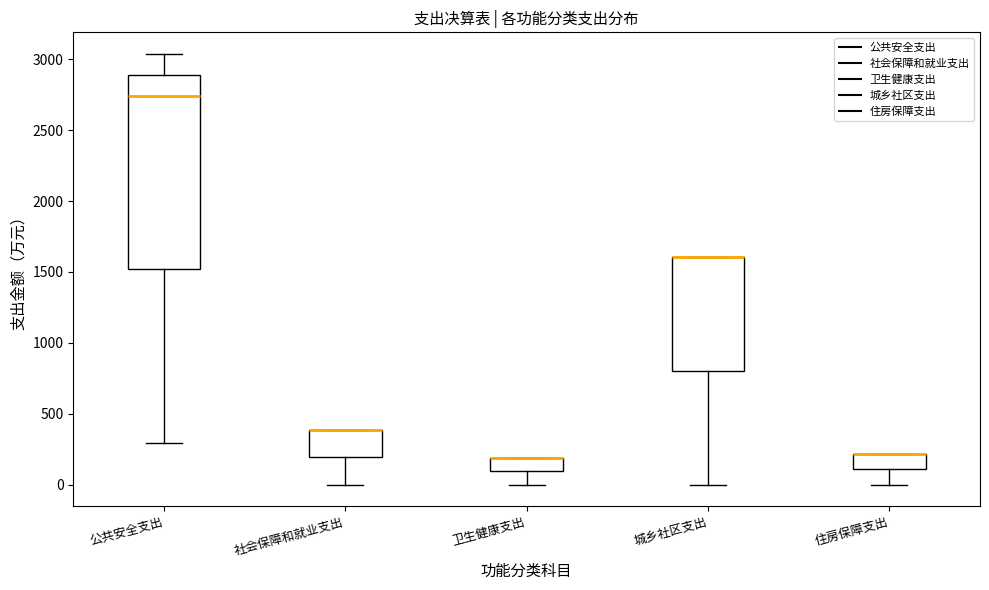

Reading left to right, read every box against the y-axis: the position of its median line, the range the box covers, and the ends of its whiskers. The values are not printed on the chart, so give them approximately, as read against the axis.

公共安全支出: median 2750, box 1500 to 2900, whiskers 300 to 3050
社会保障和就业支出: median 400 (drawn on the box's upper edge), box 200 to 400, whiskers 0 to 400
卫生健康支出: median 200 (drawn on the box's upper edge), box 100 to 200, whiskers 0 to 200
城乡社区支出: median 1600 (drawn on the box's upper edge), box 800 to 1600, whiskers 0 to 1600
住房保障支出: median 200 (drawn on the box's upper edge), box 100 to 200, whiskers 0 to 200